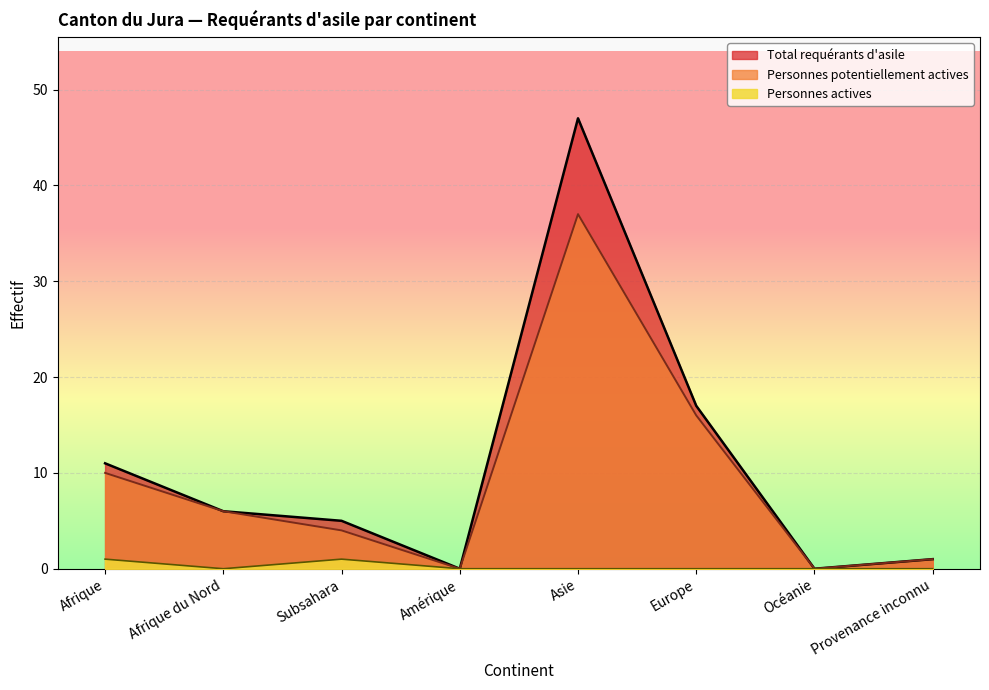

Rank the series at Afrique du Nord from lowest to highest value.

Personnes actives, Total requérants d'asile, Personnes potentiellement actives